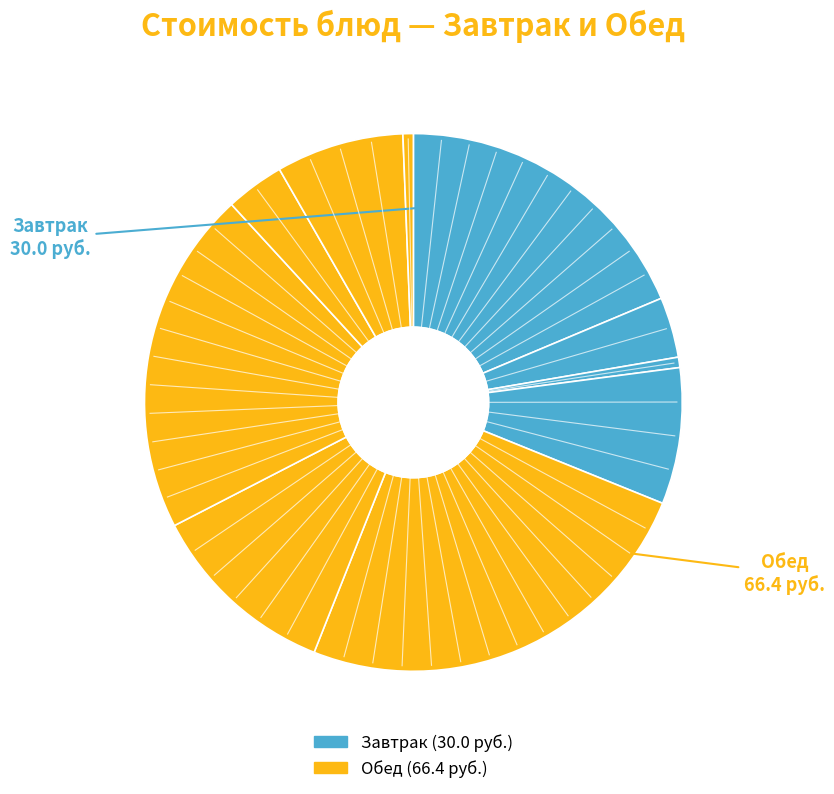

Count the number of slices in the pie.

10